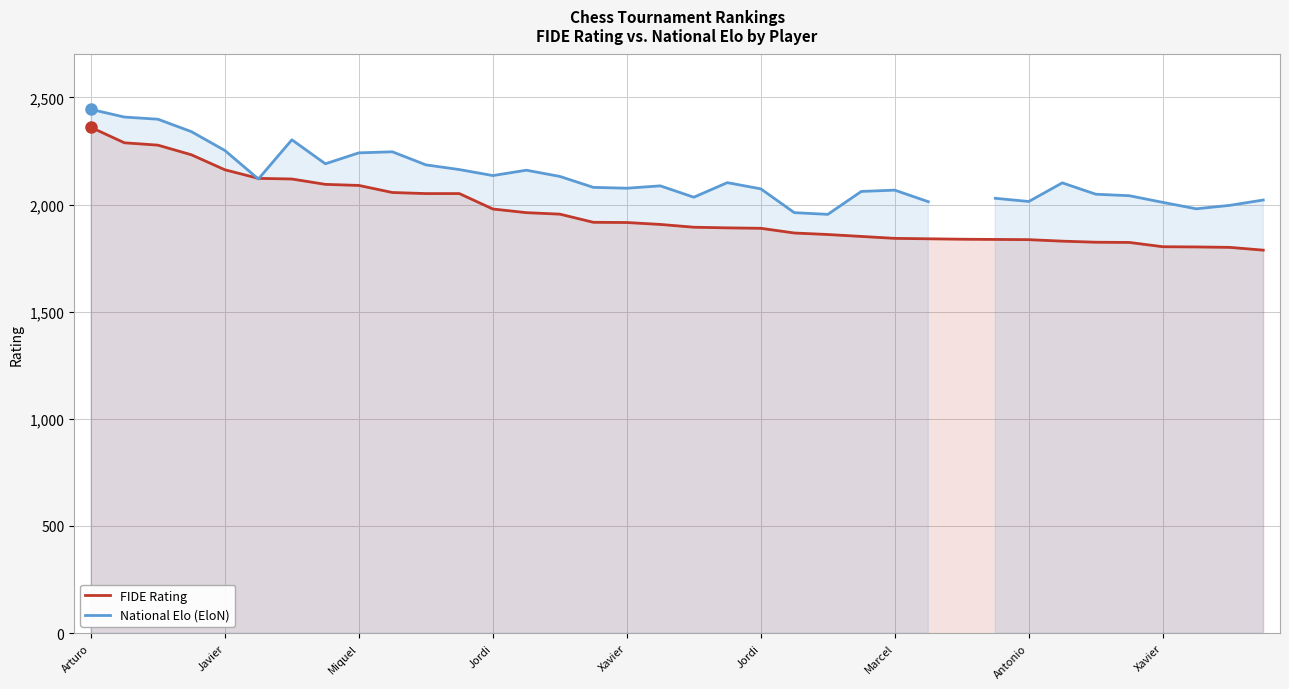

What is the label of the 8th point from the left?

Antonio